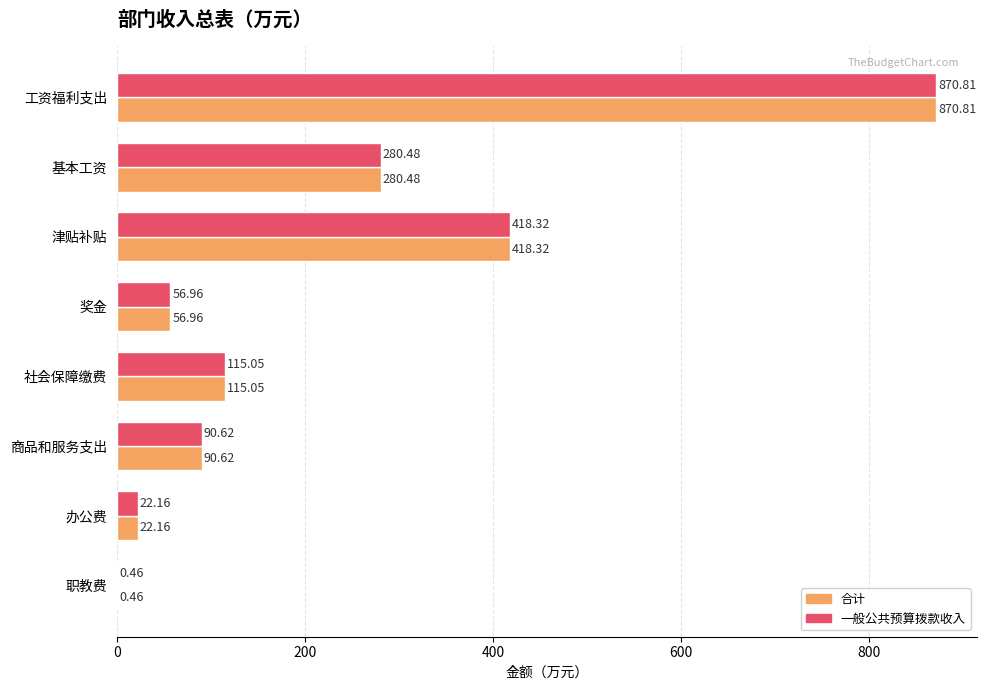

Which category has the highest value across all series?

工资福利支出